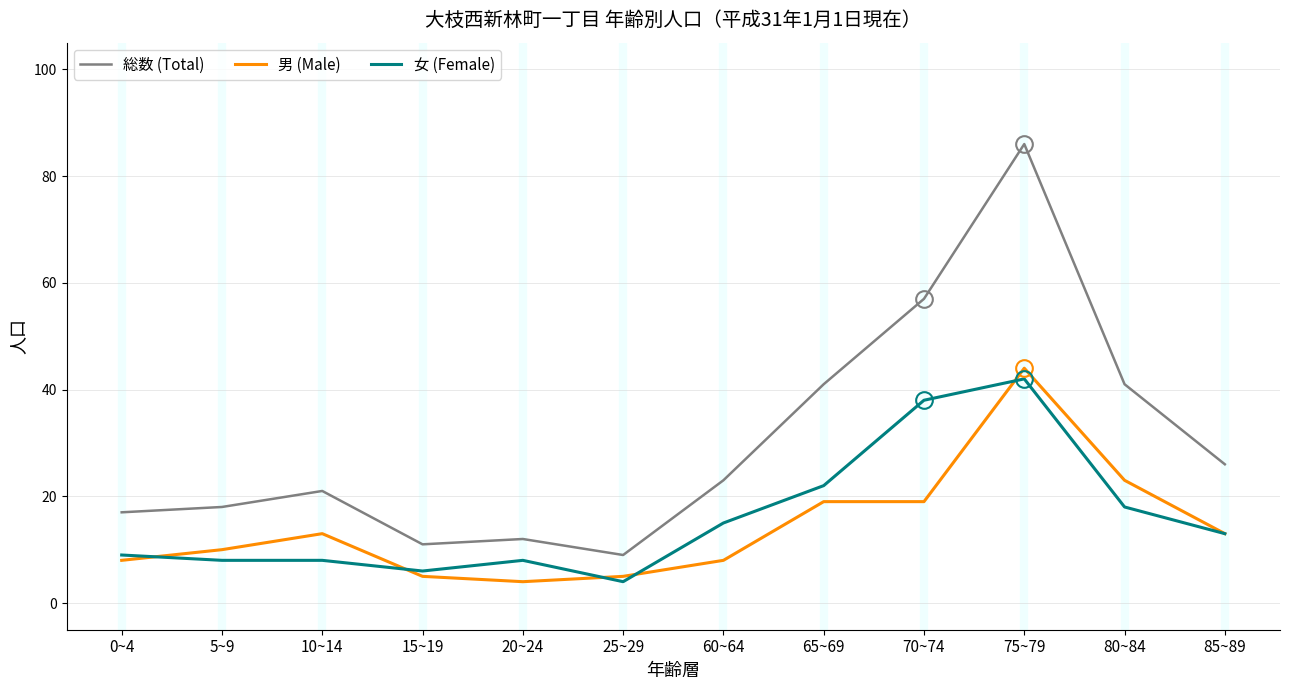

What is the difference between the 女 (Female) values at 0~4 and 5~9?

1